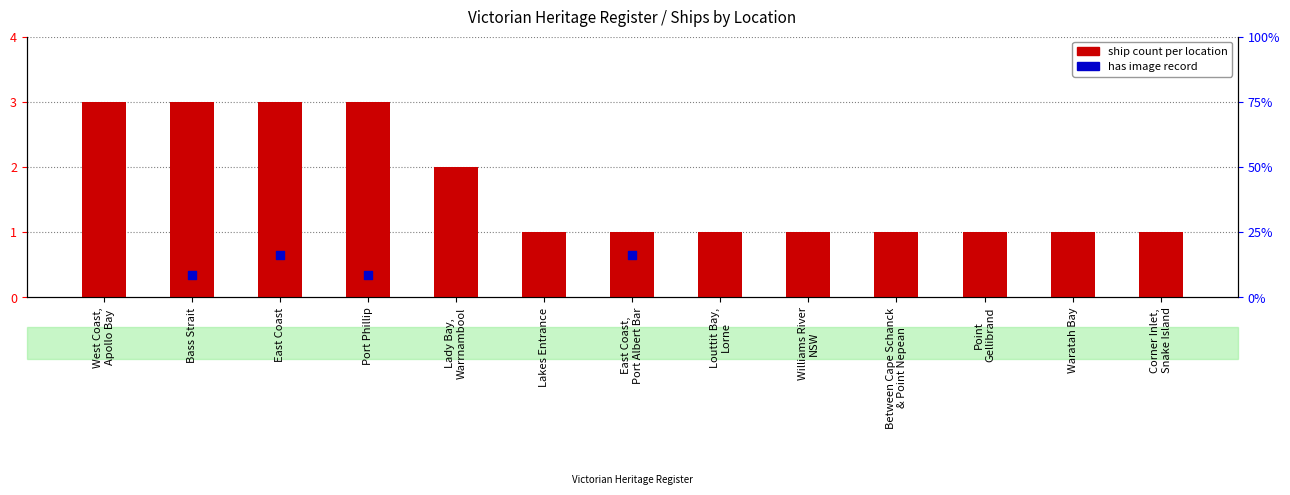

Which has a higher value, Point
Gellibrand or Williams River
NSW?

Point
Gellibrand